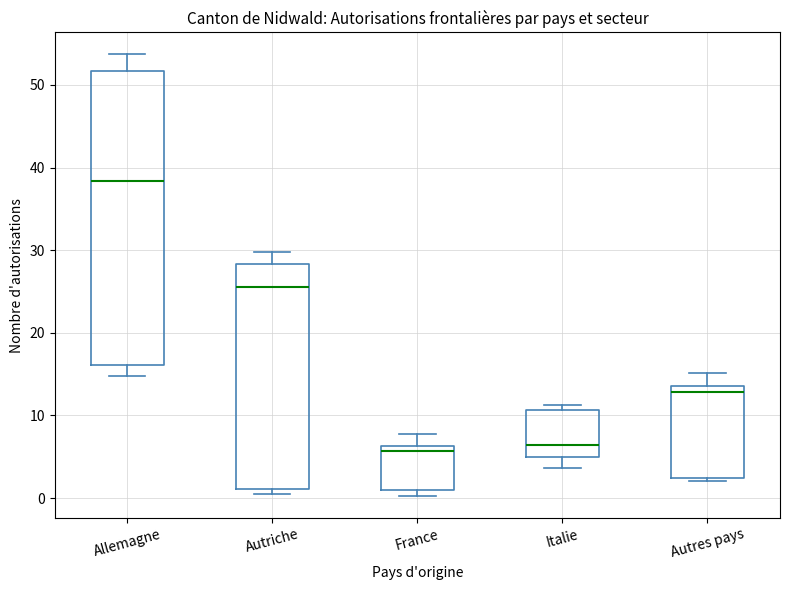

Comparing the boxes themselves (not the whiskers), which one is the tallest?

Allemagne